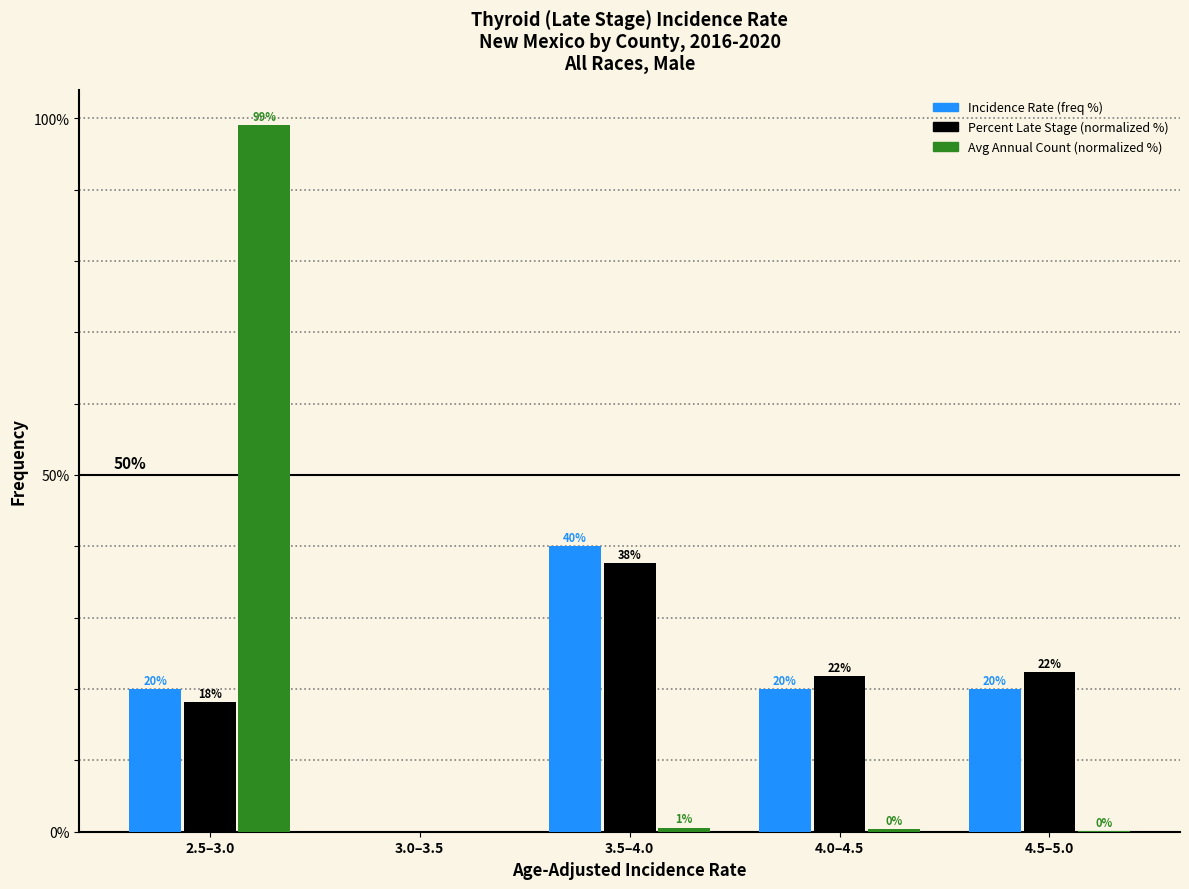

What is the sum of the Incidence Rate (freq %) values at 3.5–4.0 and 4.5–5.0?

60.0